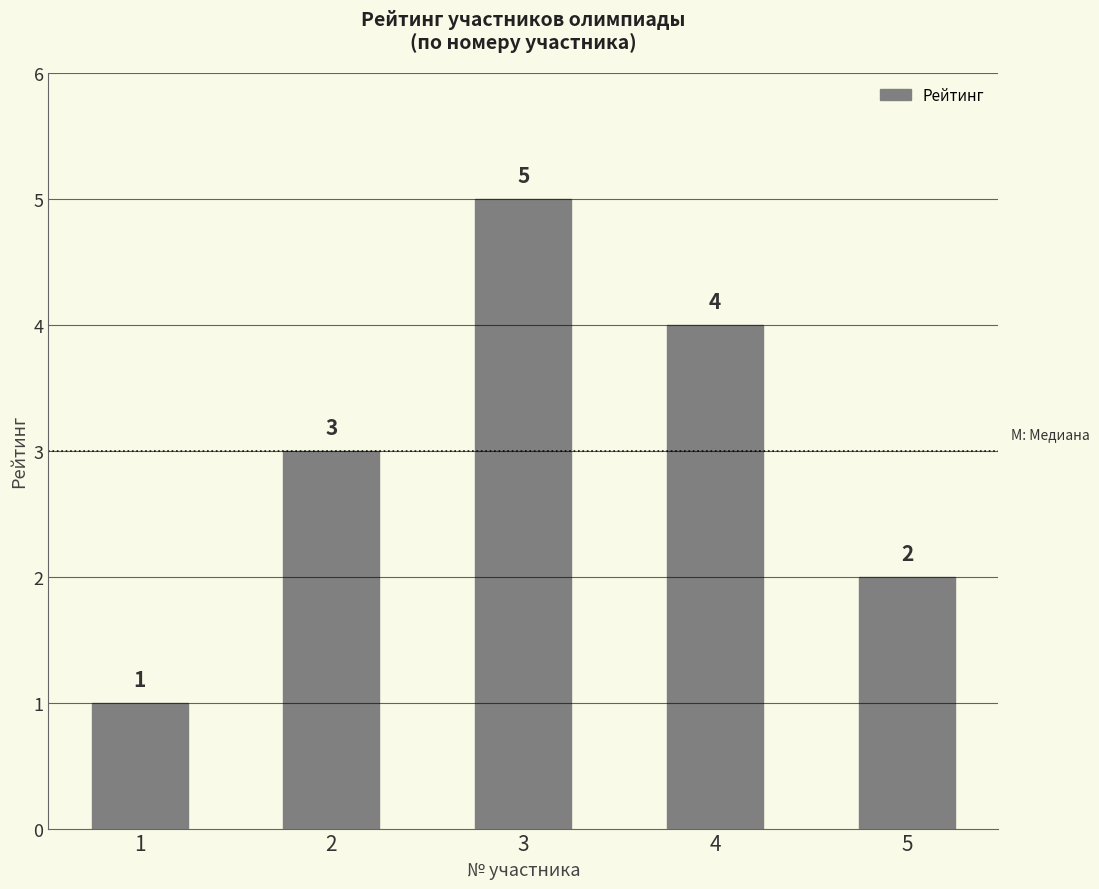

The value at 1 is 1. True or false?

True